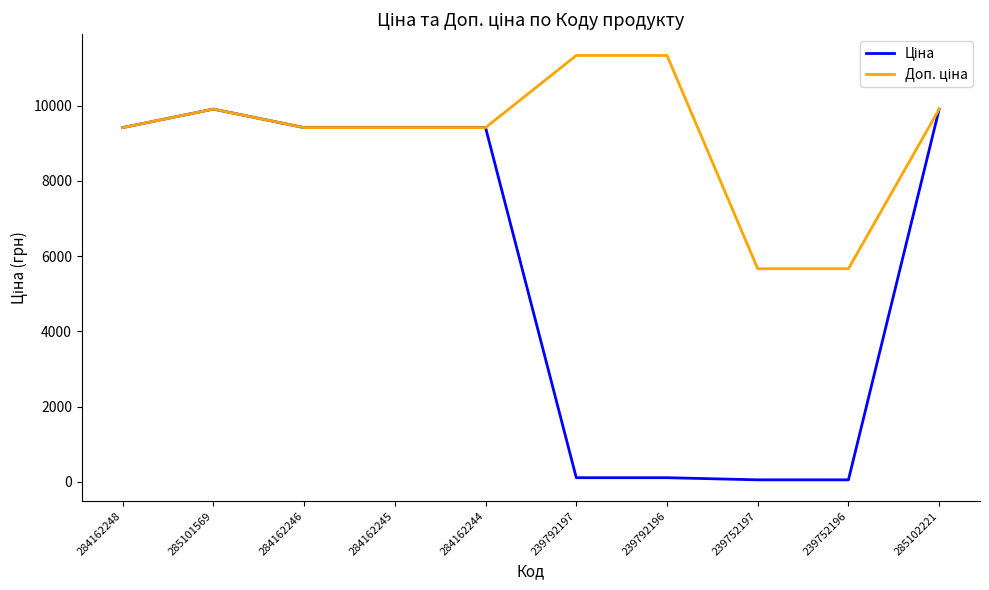

What is the greatest value displayed?

11334.0